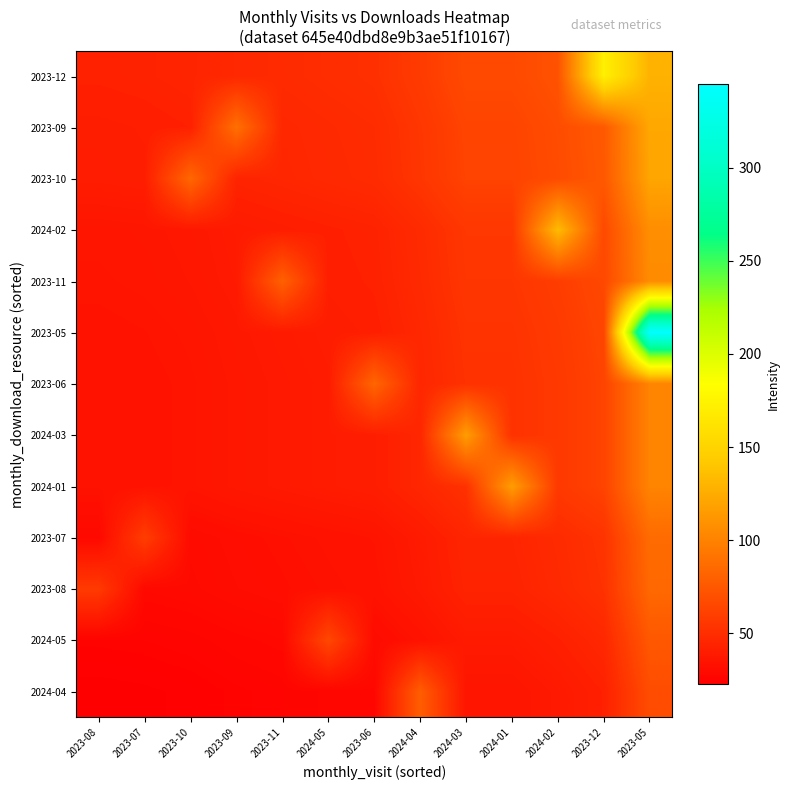

What is the total value across all series at 2024-02?

803.1